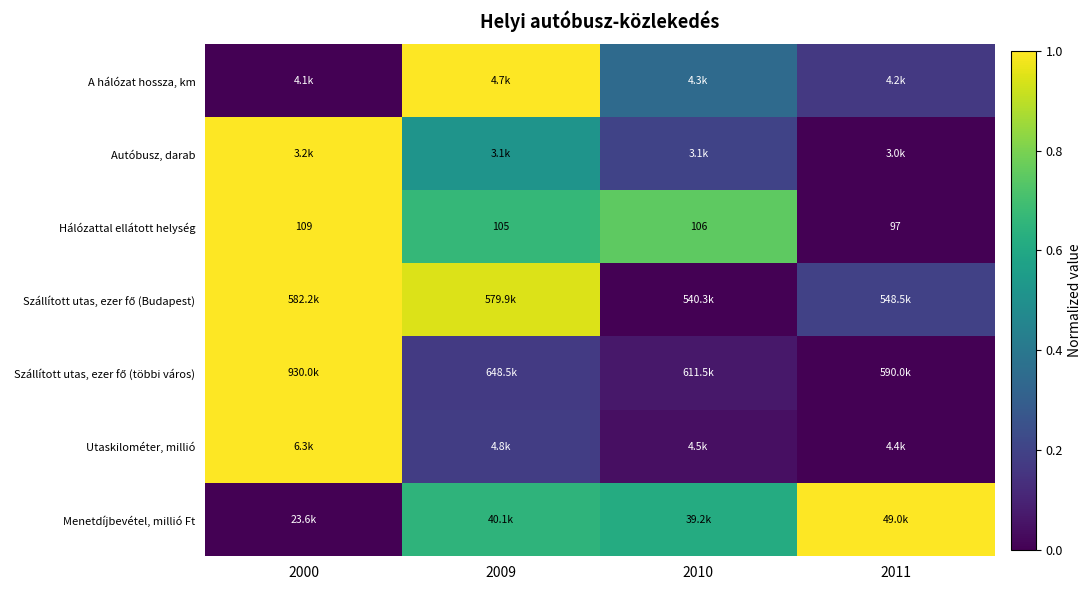

At which category is the sum across all series the highest?

2000